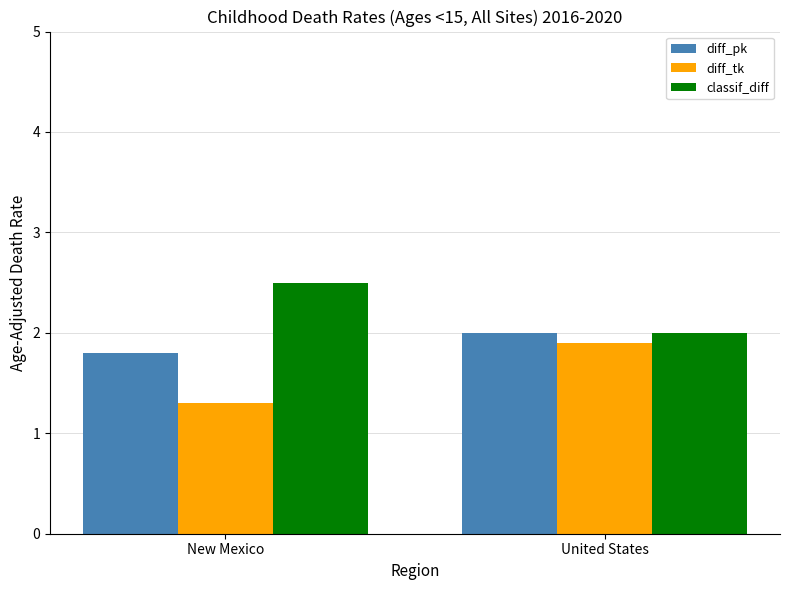

The classif_diff series shows 2.5 at New Mexico. True or false?

True